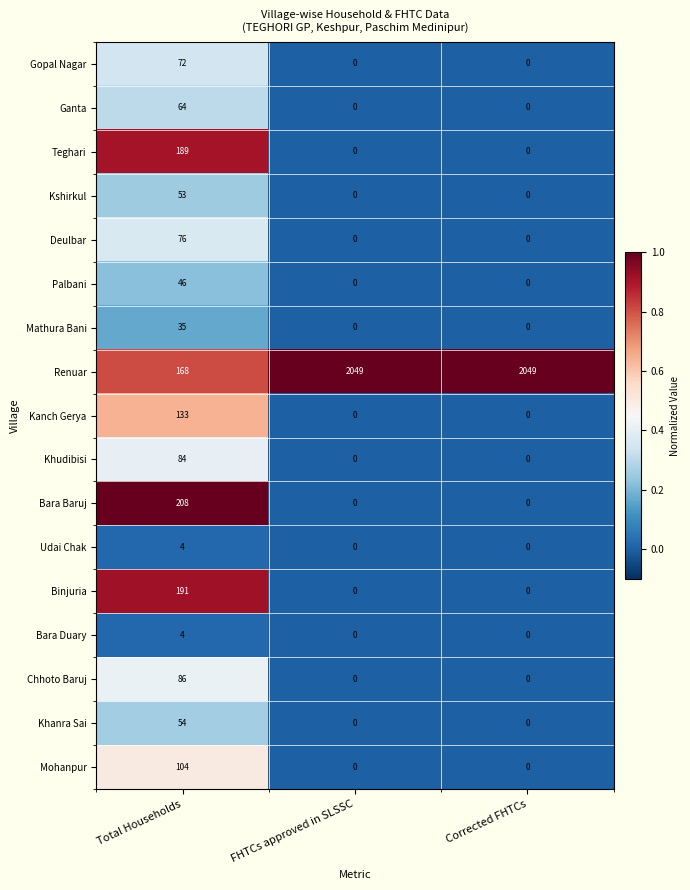

Between Total Households and FHTCs approved in SLSSC, which series saw the biggest shift?

Renuar